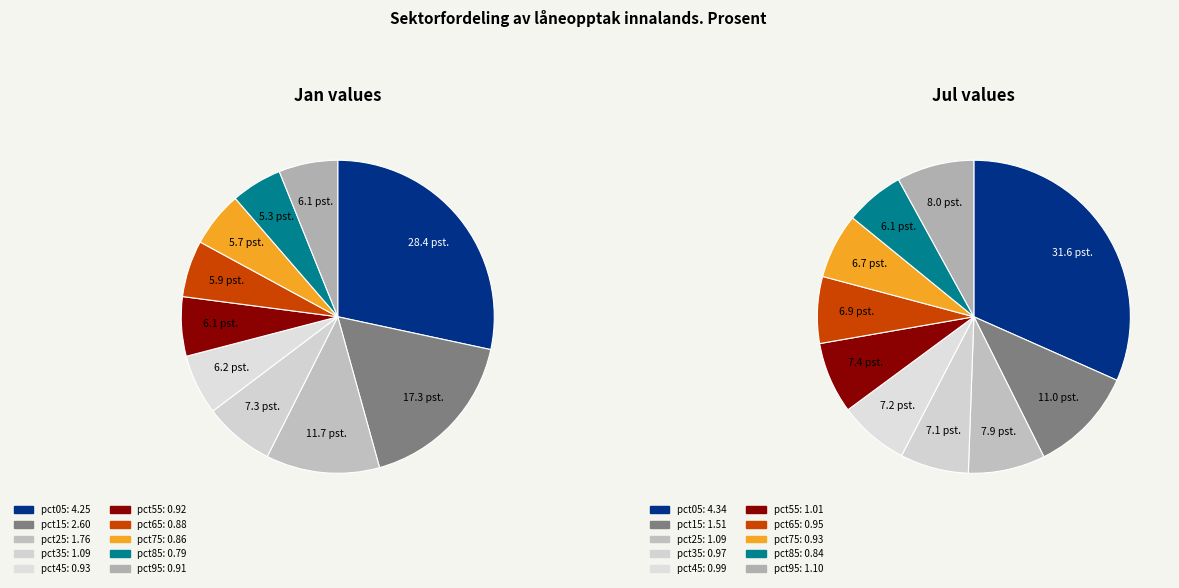

To the nearest percent, what portion does 4 represent?

6%